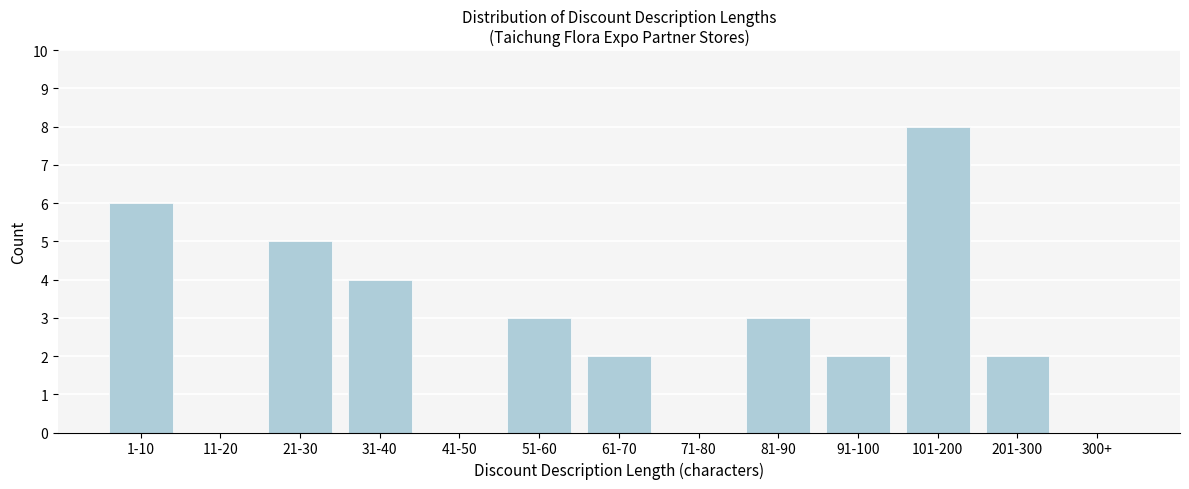

Reading right to left, transcribe all the data shown in this chart.

300+=0	201-300=2	101-200=8	91-100=2	81-90=3	71-80=0	61-70=2	51-60=3	41-50=0	31-40=4	21-30=5	11-20=0	1-10=6